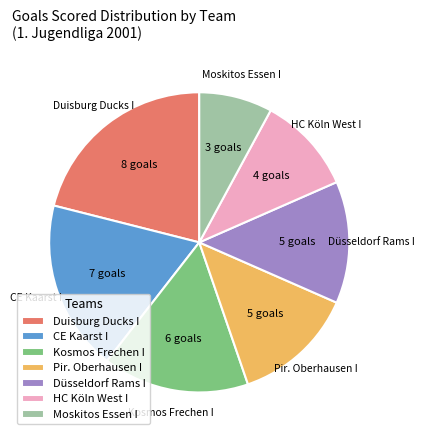

Does Düsseldorf Rams I represent more than half of the total?

No